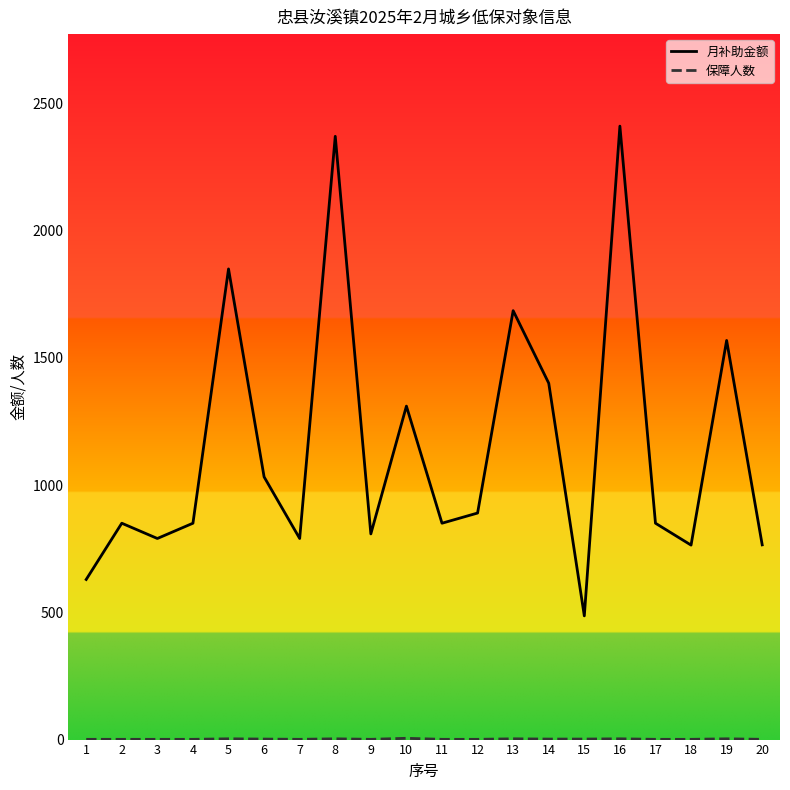

Count the number of categories in the chart.

20